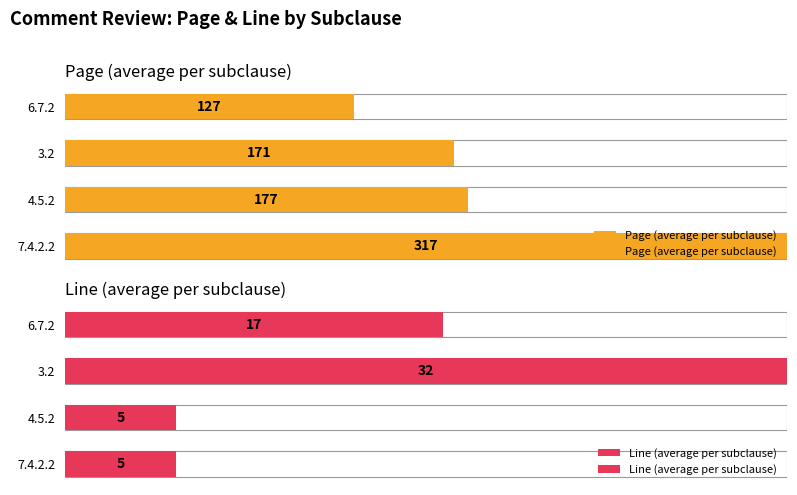

Rank the series at 0 from lowest to highest value.

Line (average per subclause), Page (average per subclause)